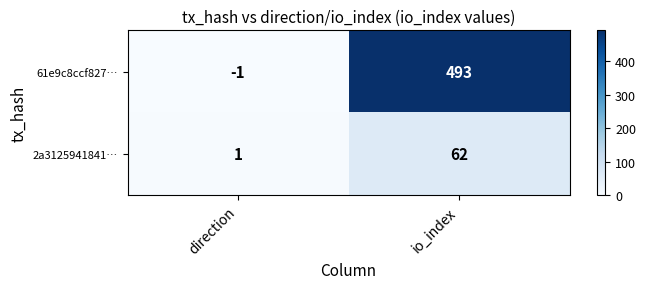

What is the highest value of the 61e9c8ccf827… series?

493